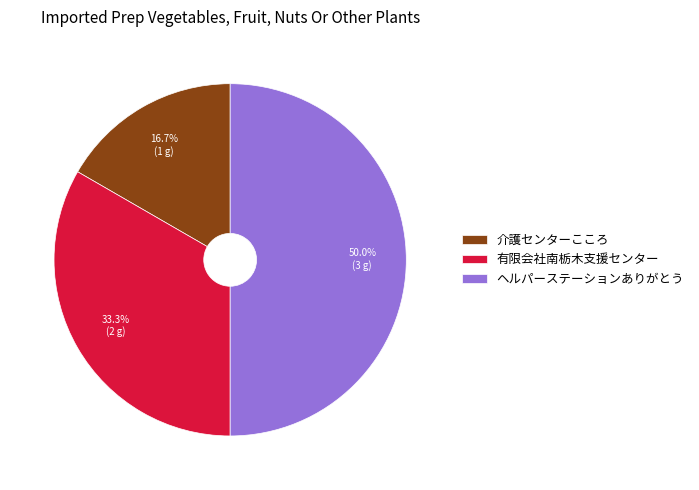

Does 介護センターこころ represent more than half of the total?

No